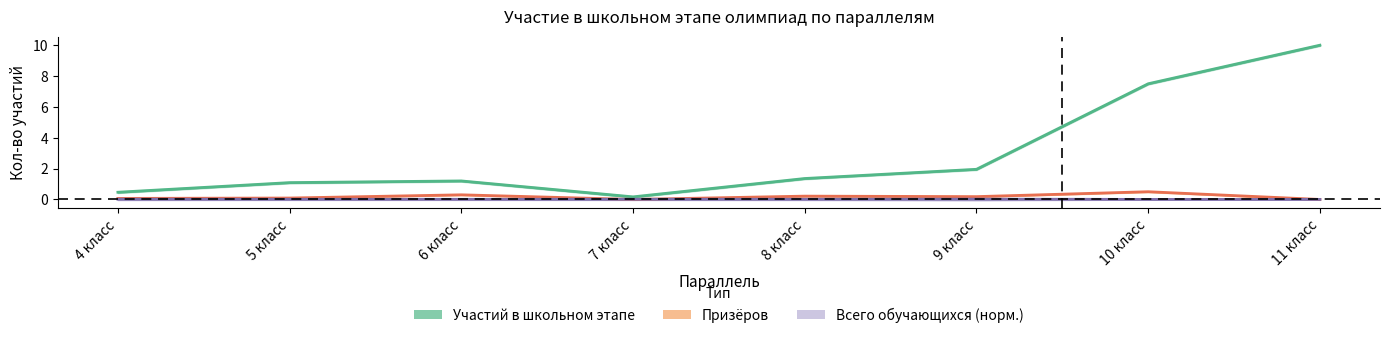

Which series changed the most between 5 класс and 11 класс?

Участий в школьном этапе